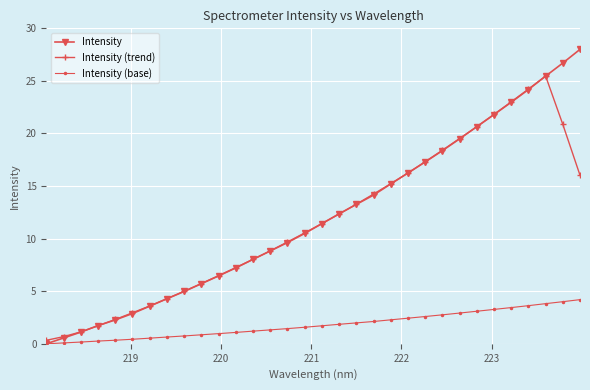

How many values in Intensity are above zero?

31